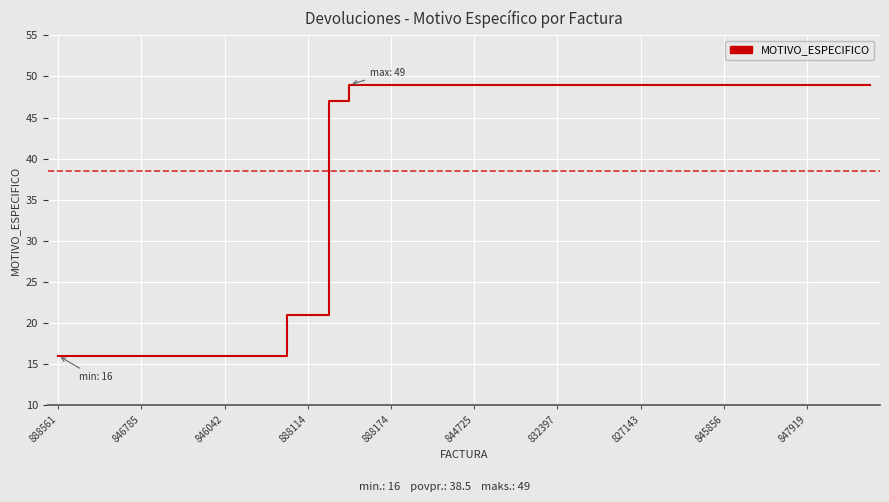

What is the maximum value shown in the chart?

49